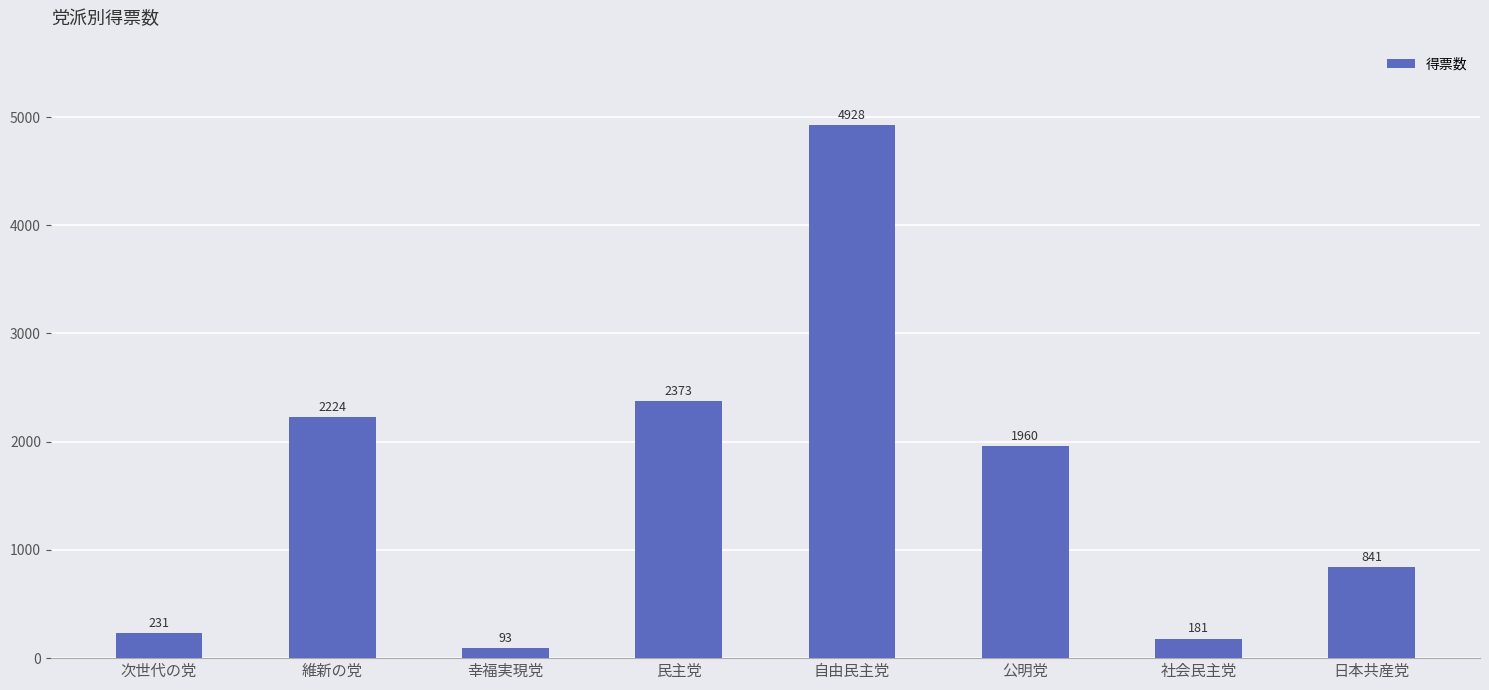

Does the chart contain any negative values?

No